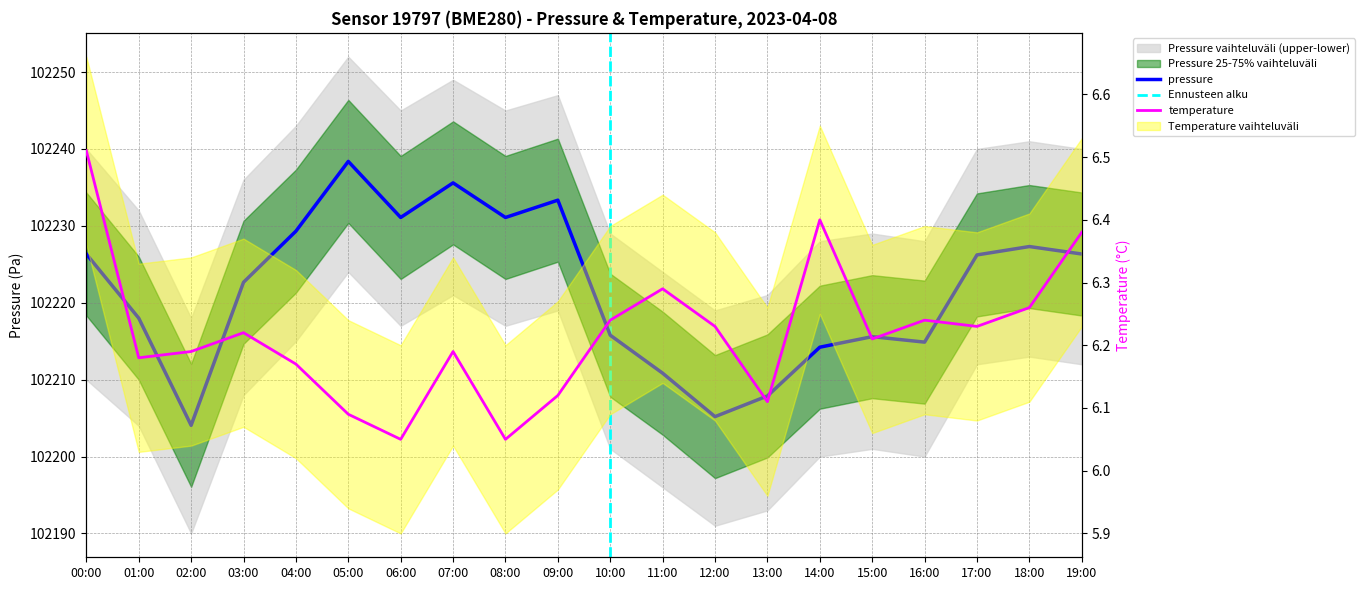

At which label does pressure reach its peak?

05:00